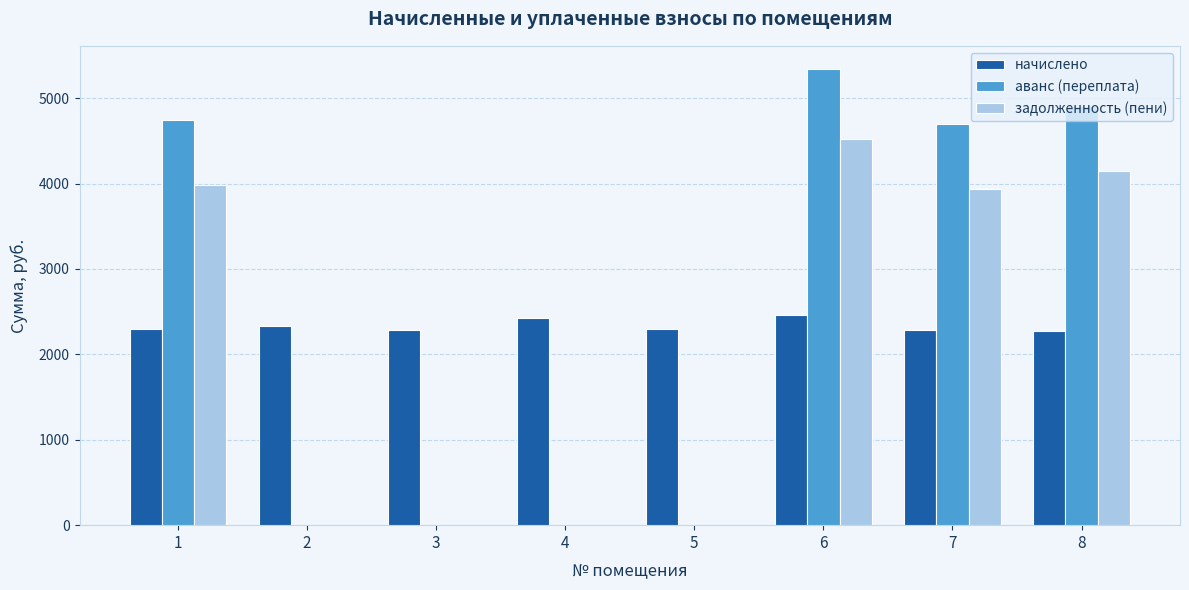

The value of начислено at 3 is 2290.0. True or false?

True